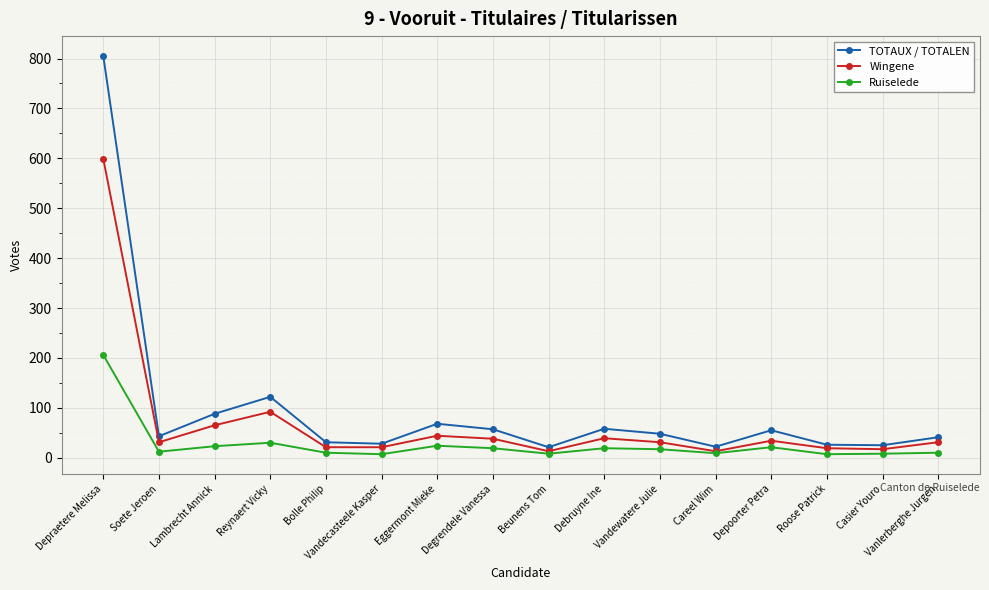

What is the approximate value of Ruiselede at Depoorter Petra, to the nearest 5?

20